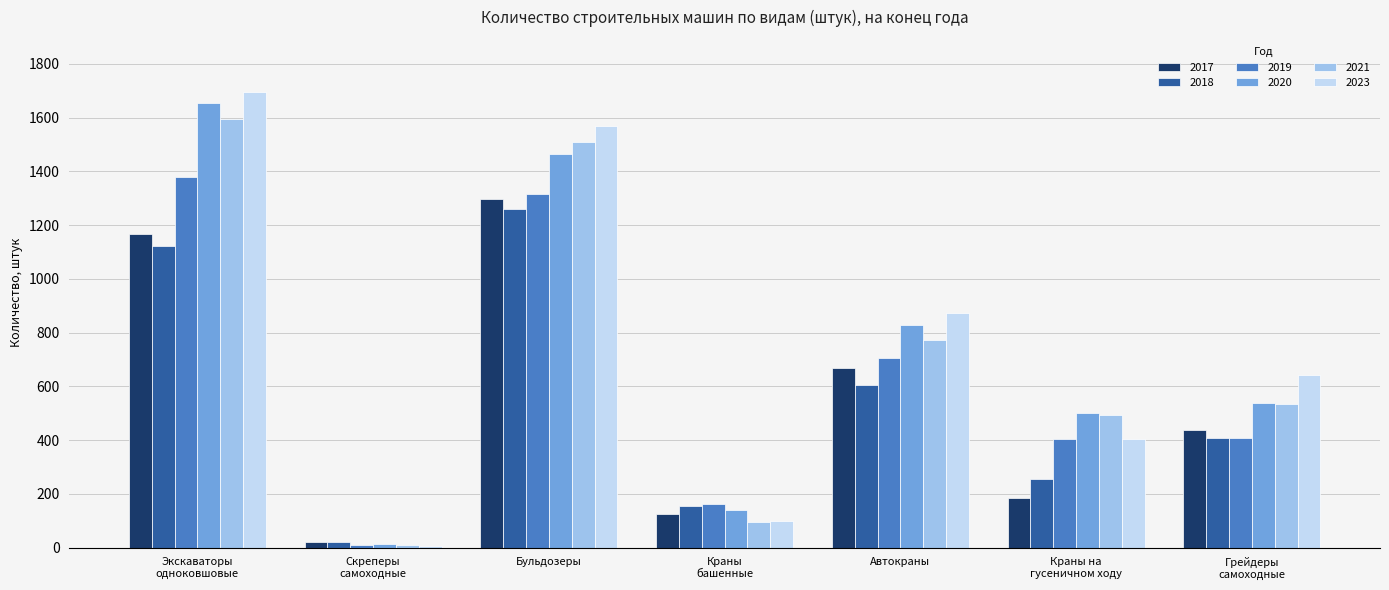

What is the sum of all 2017 values?

3904